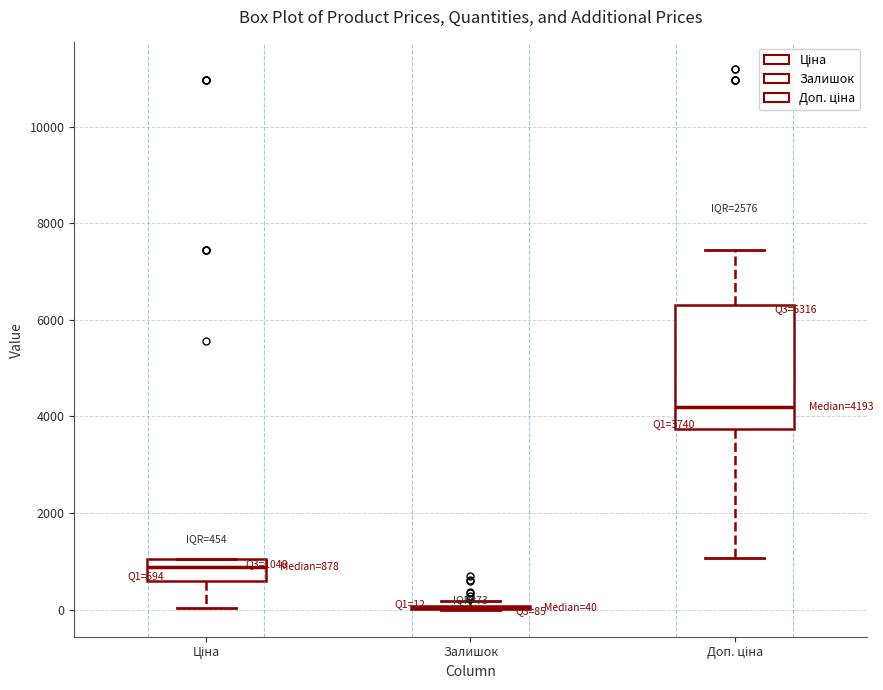

Which box is the tallest, from its lower edge to its upper edge?

Доп. ціна